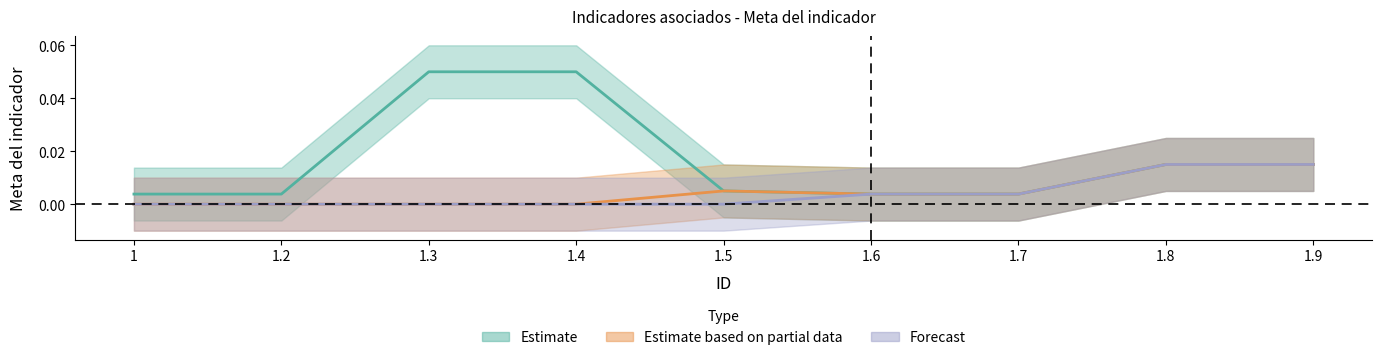

Between 1 and 1.7, which is larger?

1